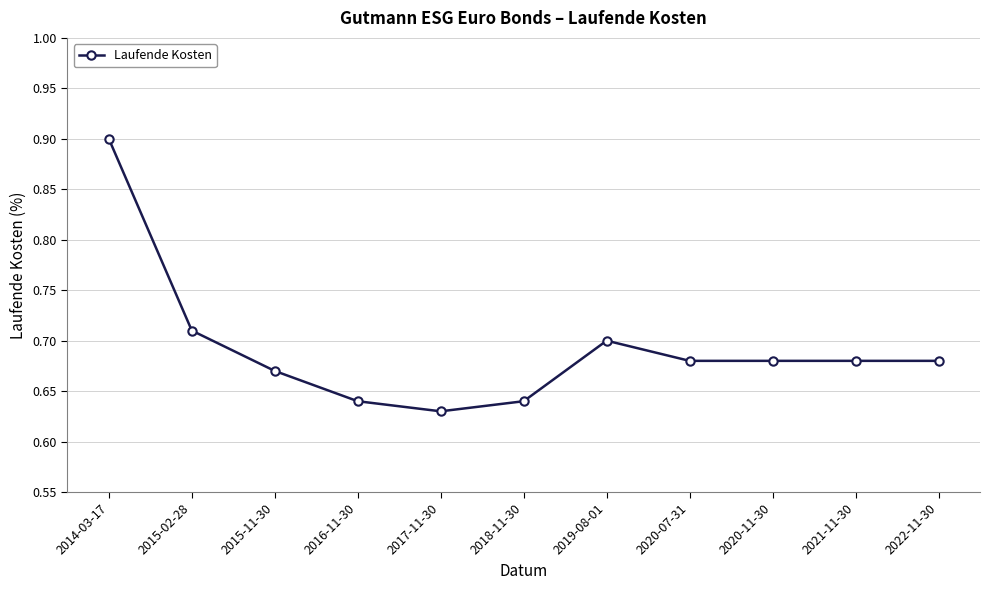

Is this an area chart (filled region under the line)?

No